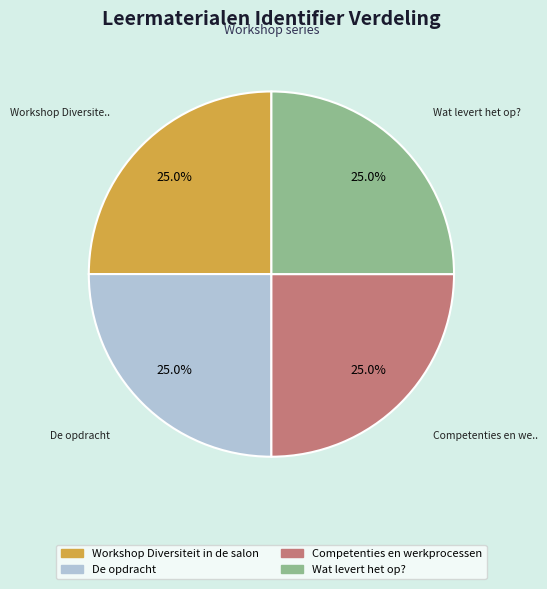

Is there any slice that represents more than half of the pie?

No